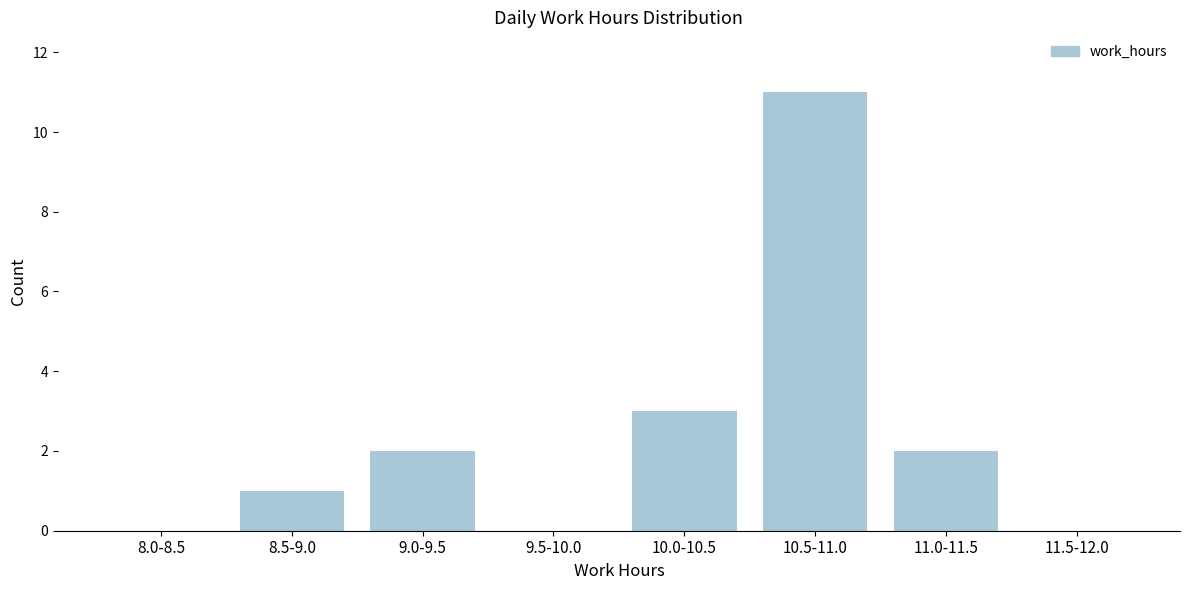

Reading right to left, what are all the values shown in this chart?

11.5-12.0=0	11.0-11.5=2	10.5-11.0=11	10.0-10.5=3	9.5-10.0=0	9.0-9.5=2	8.5-9.0=1	8.0-8.5=0